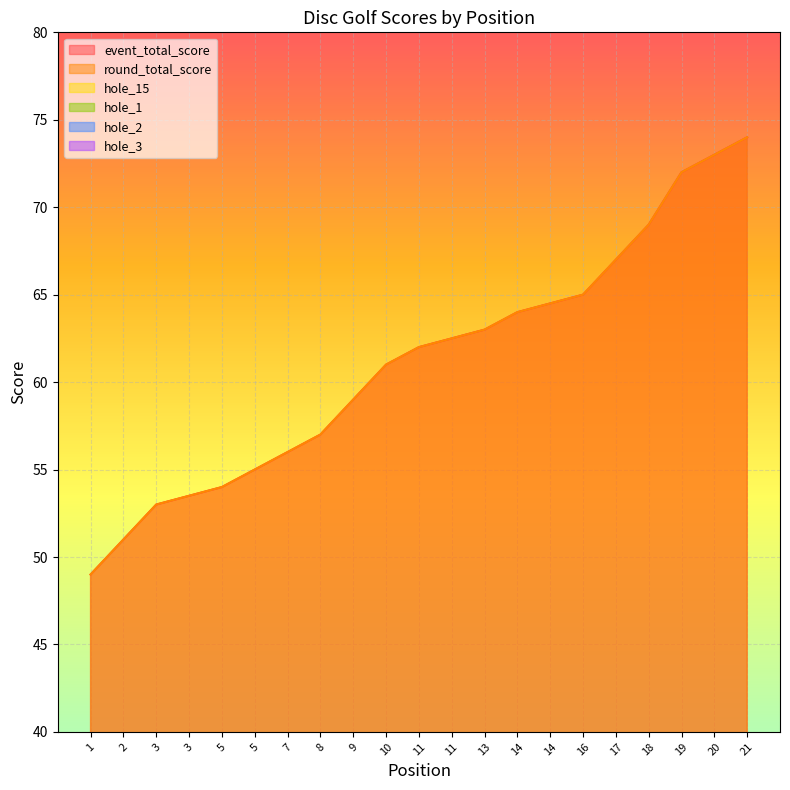

True or false: hole_1 and hole_3 intersect in this chart.

True